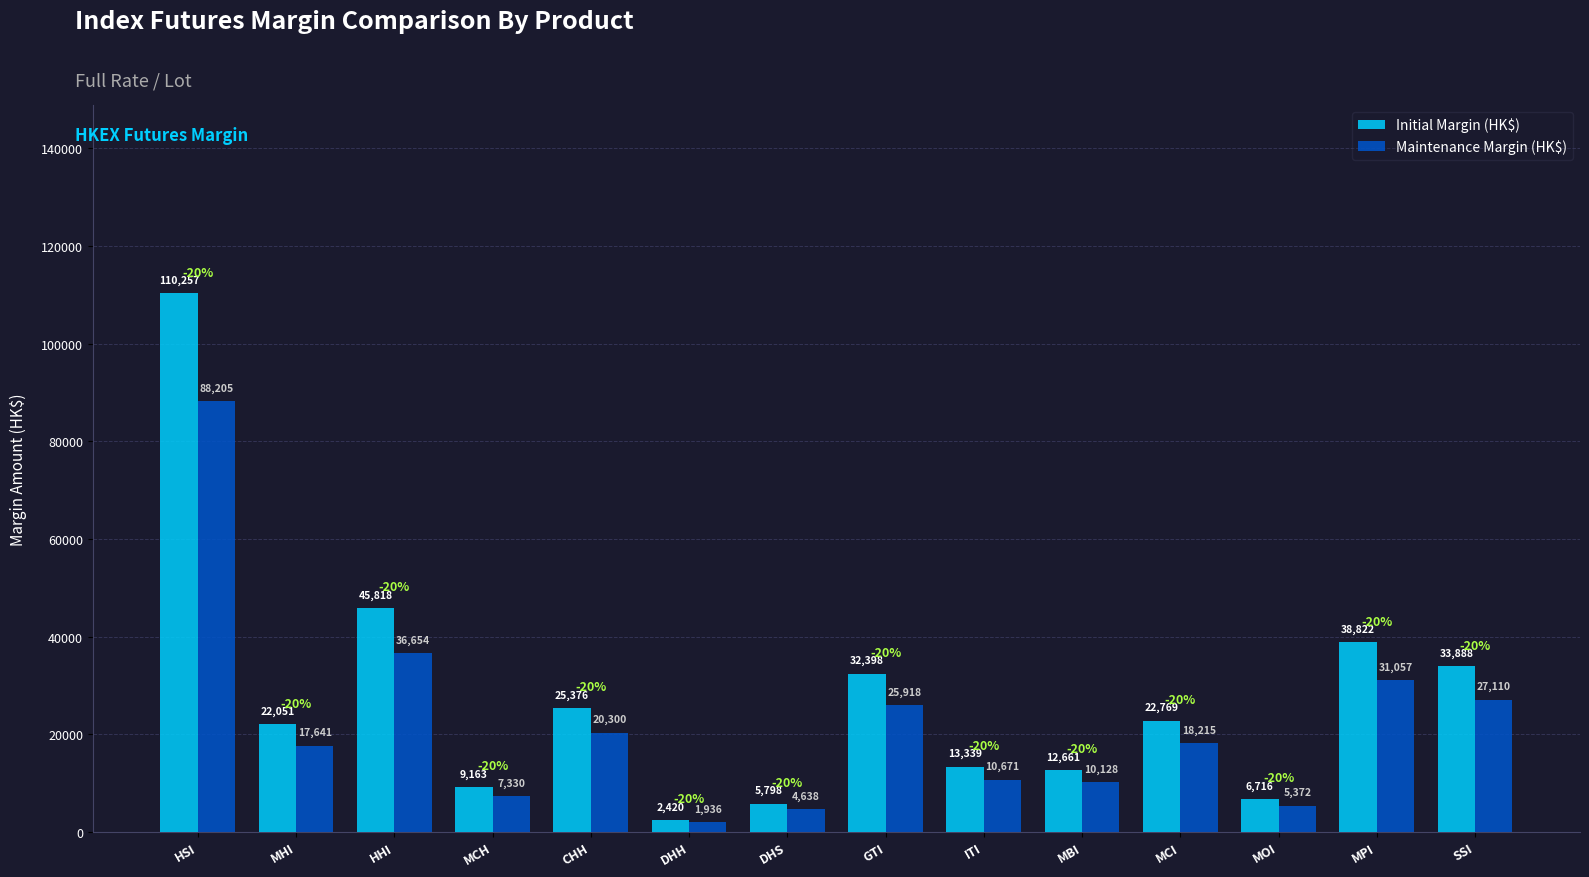

Reading left to right, list all the values displayed in this chart.

Initial Margin (HK$): 110257	22051	45818	9163	25376	2420	5798	32398	13339	12661	22769	6716	38822	33888
Maintenance Margin (HK$): 88205	17641	36654	7330	20300	1936	4638	25918	10671	10128	18215	5372	31057	27110